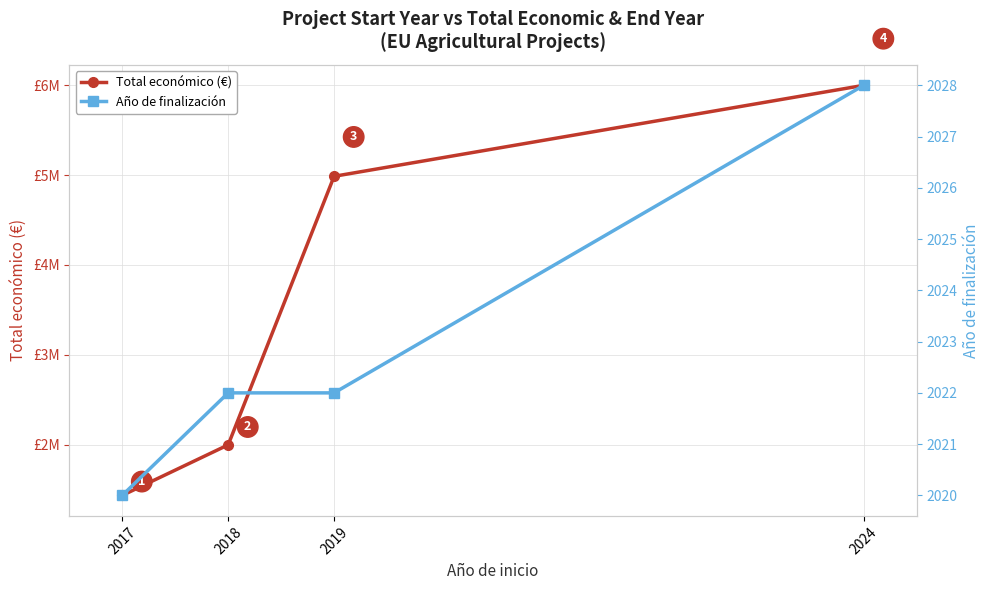

What is the difference between the highest and lowest values at 2019?

4983453